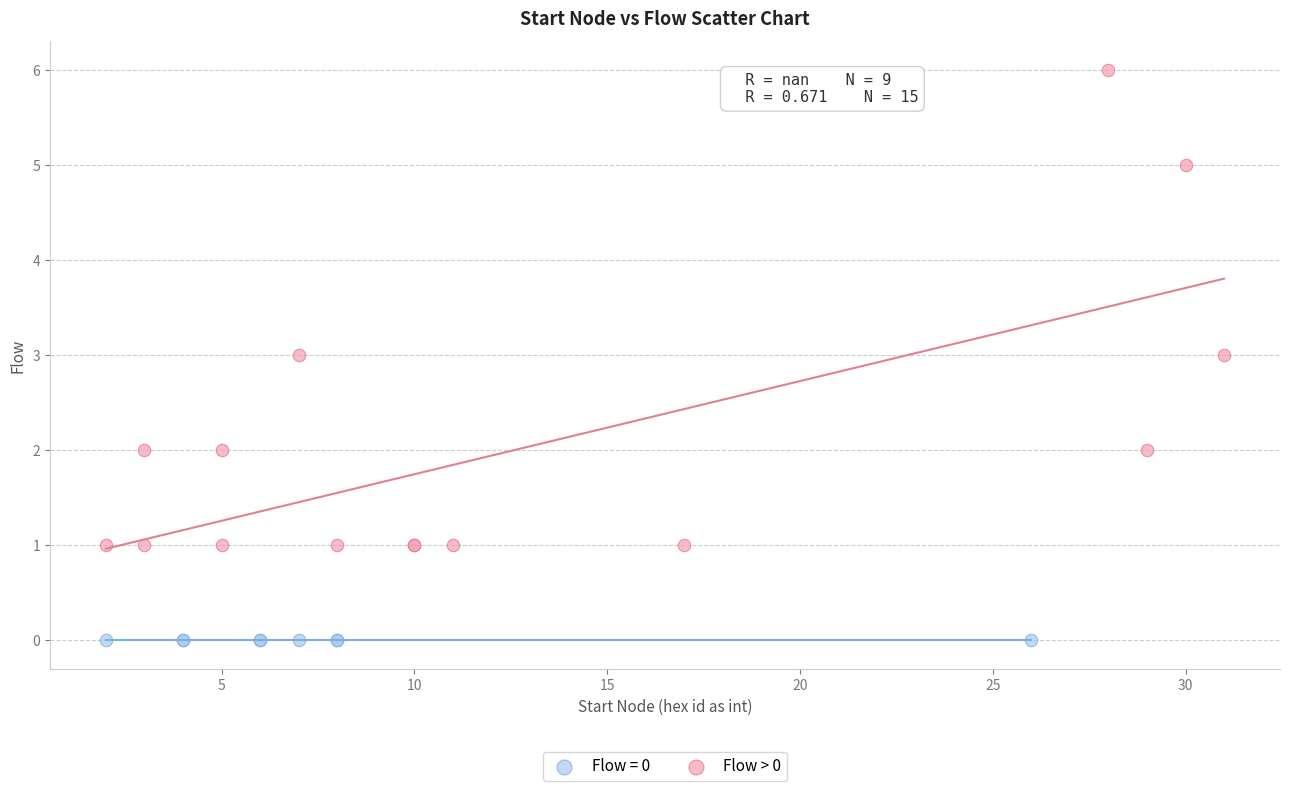

Which series reaches the minimum Y coordinate?

Flow = 0